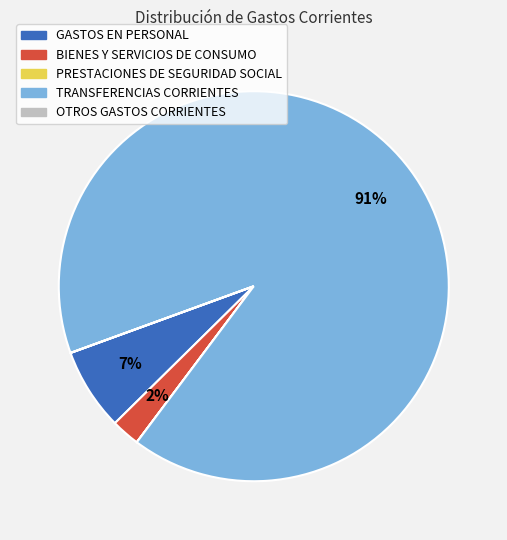

Is there any slice that represents more than half of the pie?

Yes